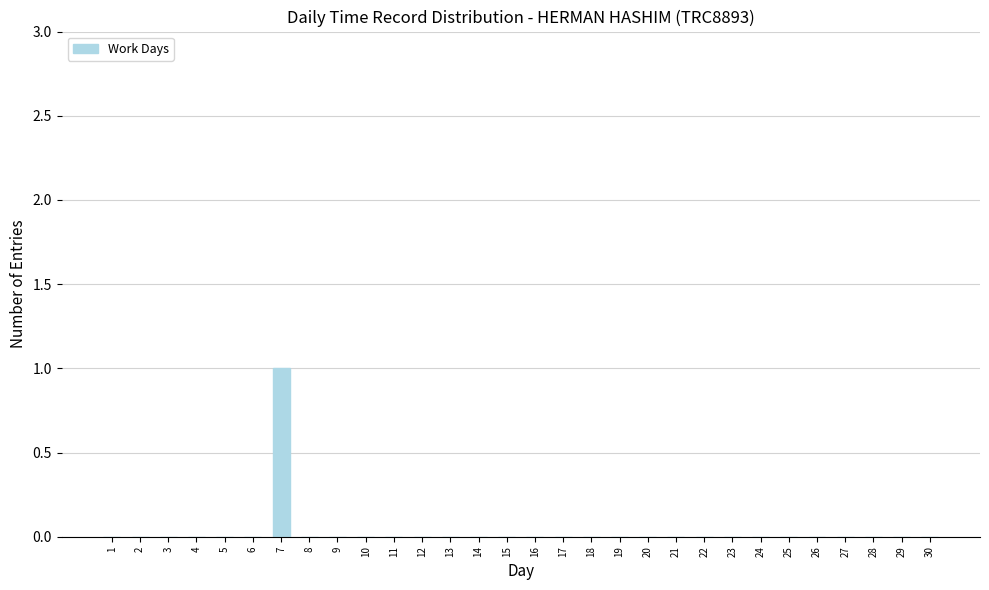

The value at 14 is 1. True or false?

False